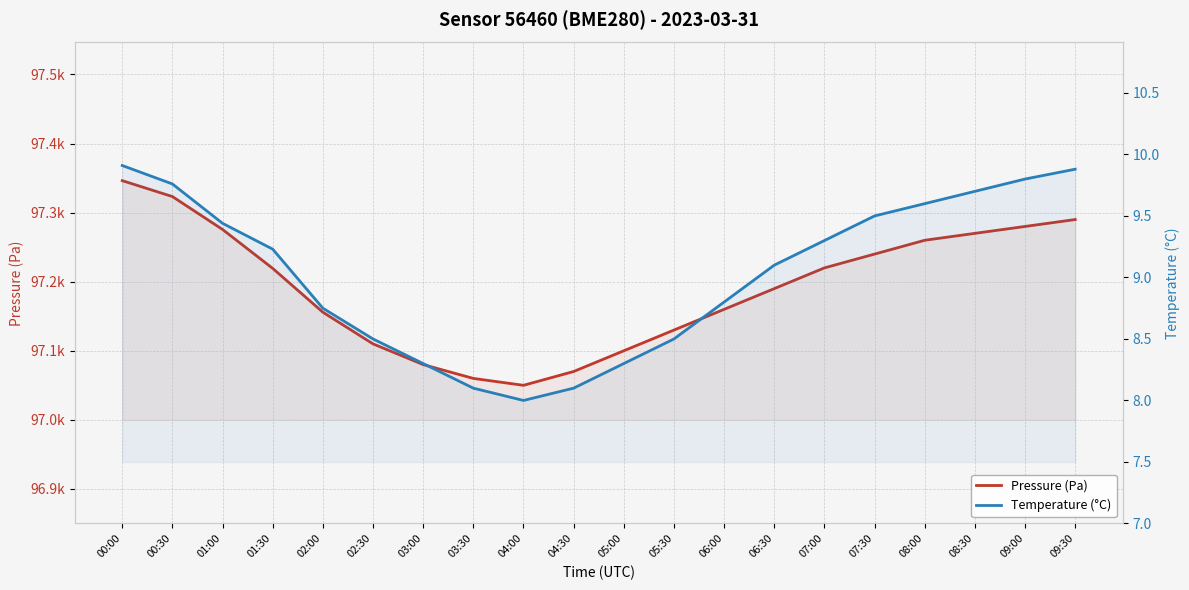

True or false: Temperature (°C) has more than 0 points higher than both neighbors.

False